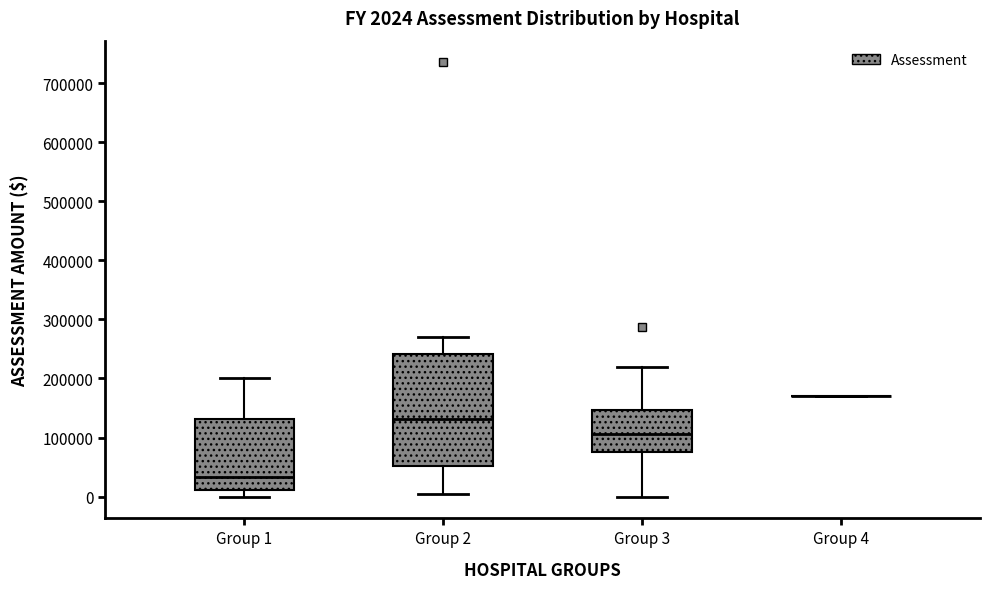

Comparing the boxes themselves (not the whiskers), which one is the tallest?

Group 2